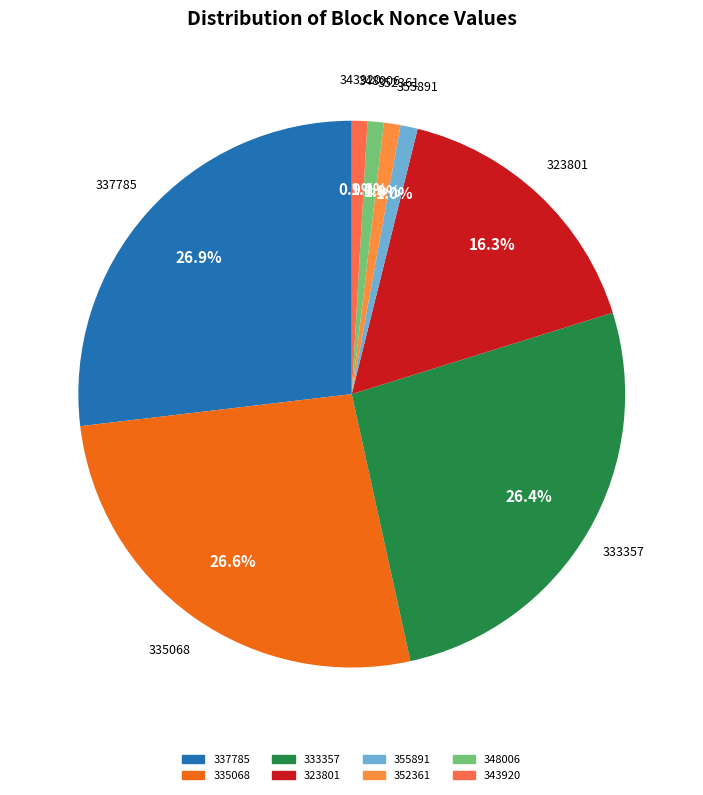

Which slice is the largest?

337785